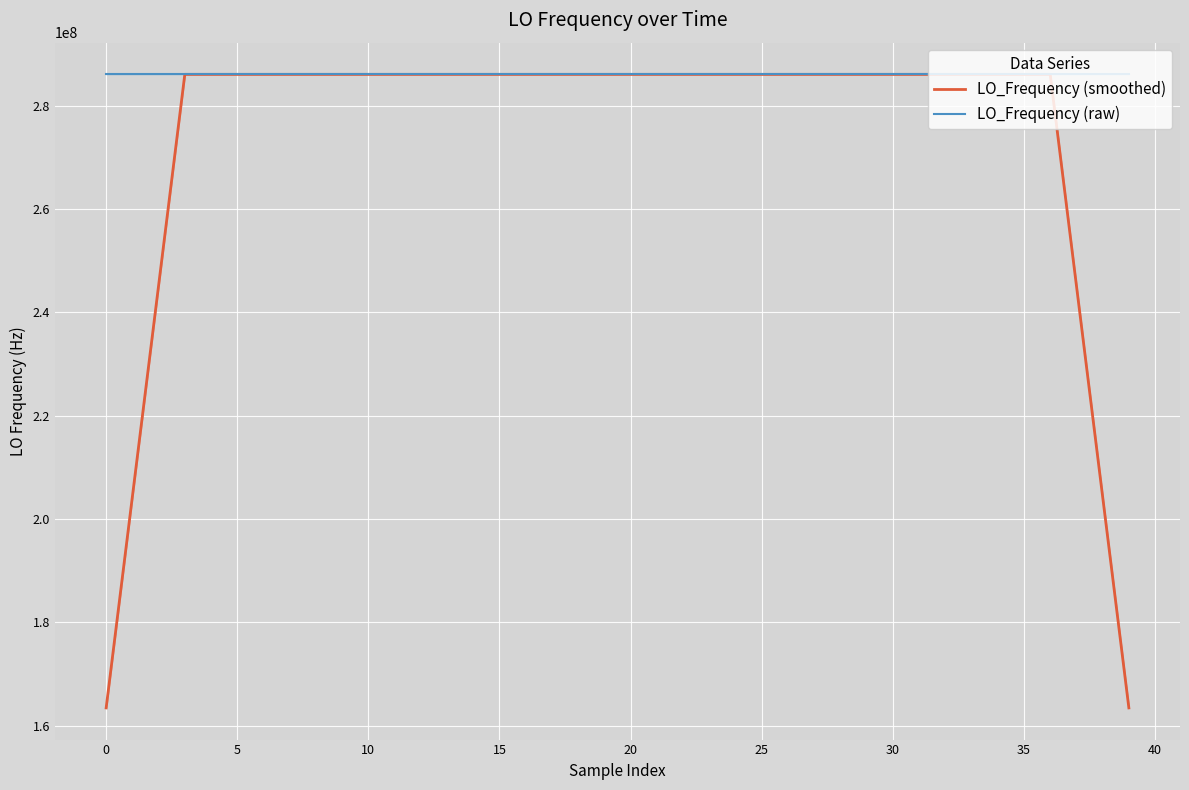

What is the difference between the maximum and second lowest values in the LO_Frequency (raw) series?

8.7